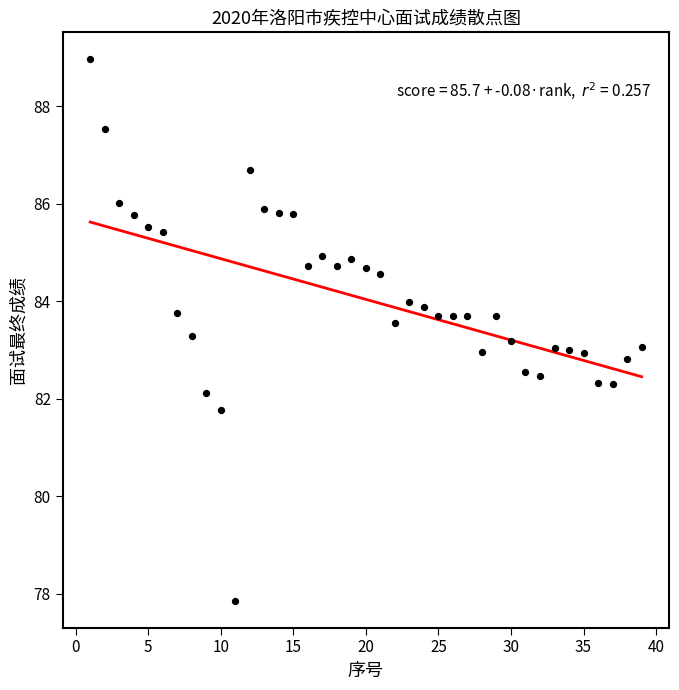

What is the range of Y values (max minus min)?

11.1